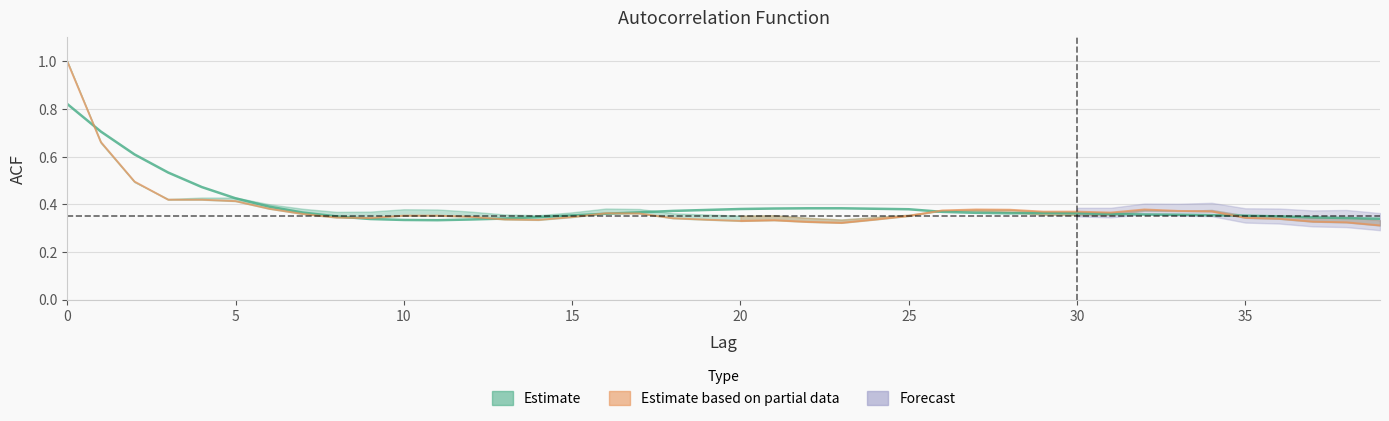

Is it true that acf_shown_smooth equals 0.1 at 15?

False